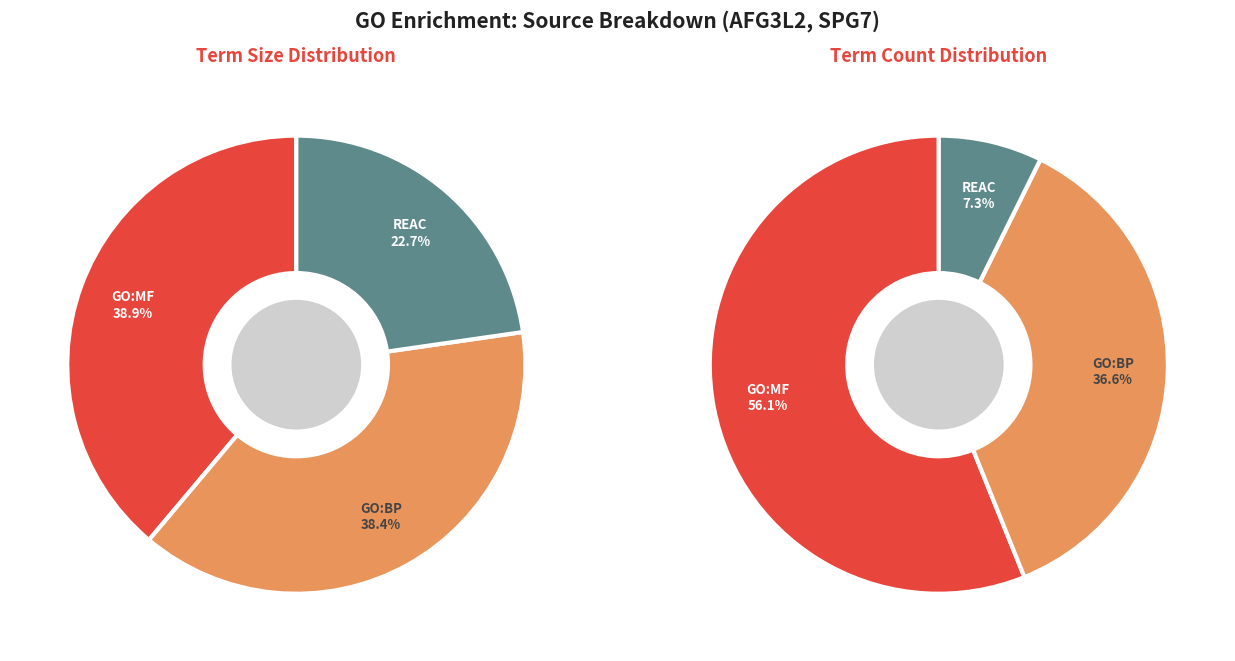

Do GO:BP and REAC together represent more than half of the pie?

Yes